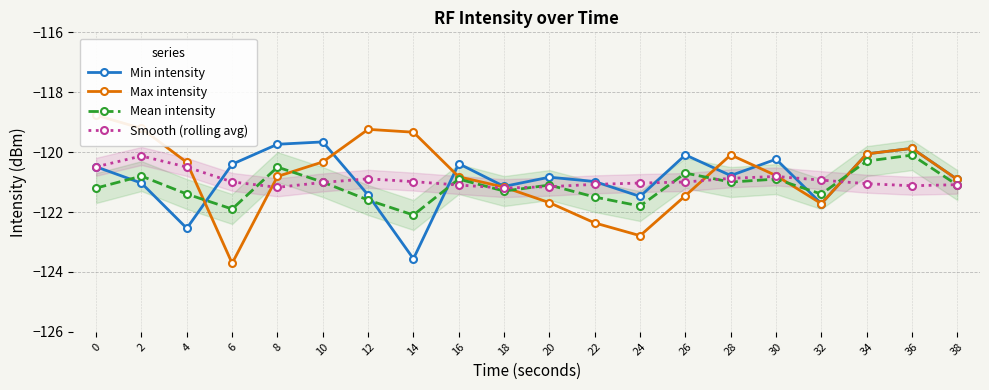

Which category has the lowest value across all series?

6